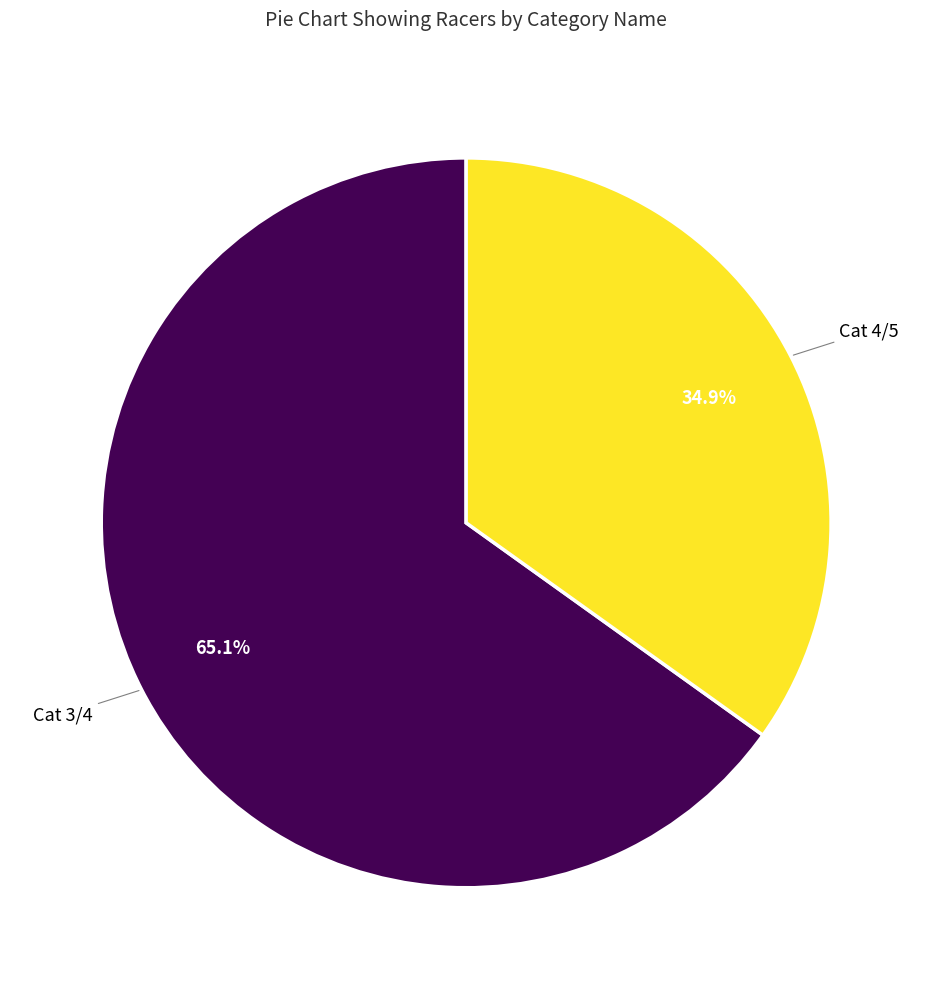

Count the number of slices in the pie.

2